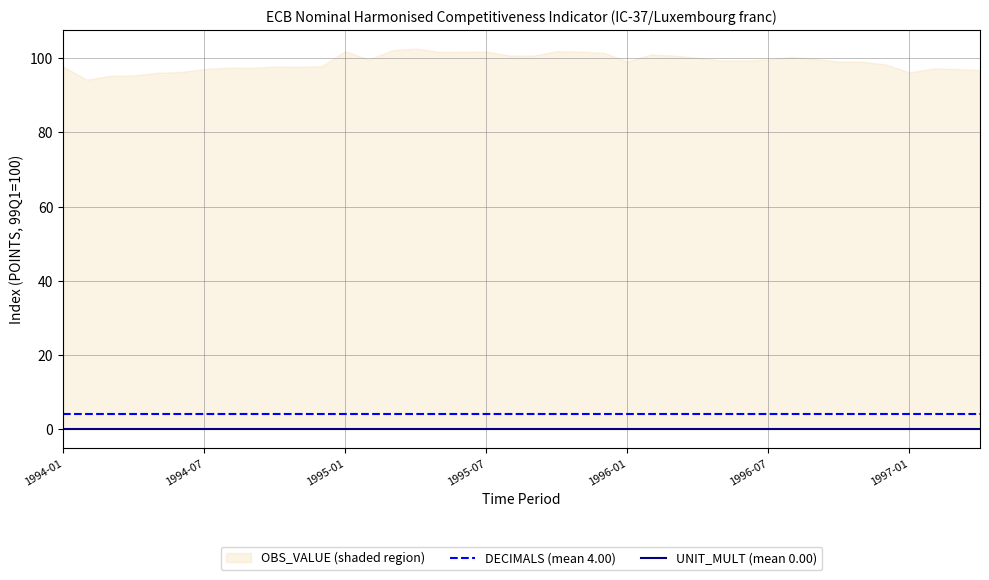

True or false: DECIMALS (mean 4.00) and UNIT_MULT (mean 0.00) intersect in this chart.

False